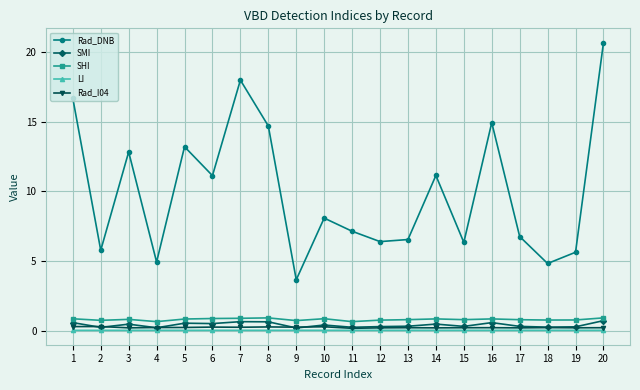

The SMI series shows 0.3 at 11. True or false?

True